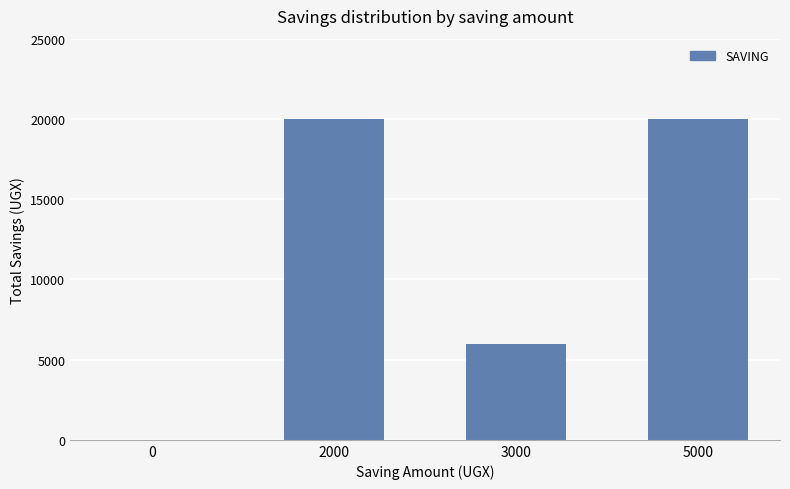

Count the number of data series in this chart.

1